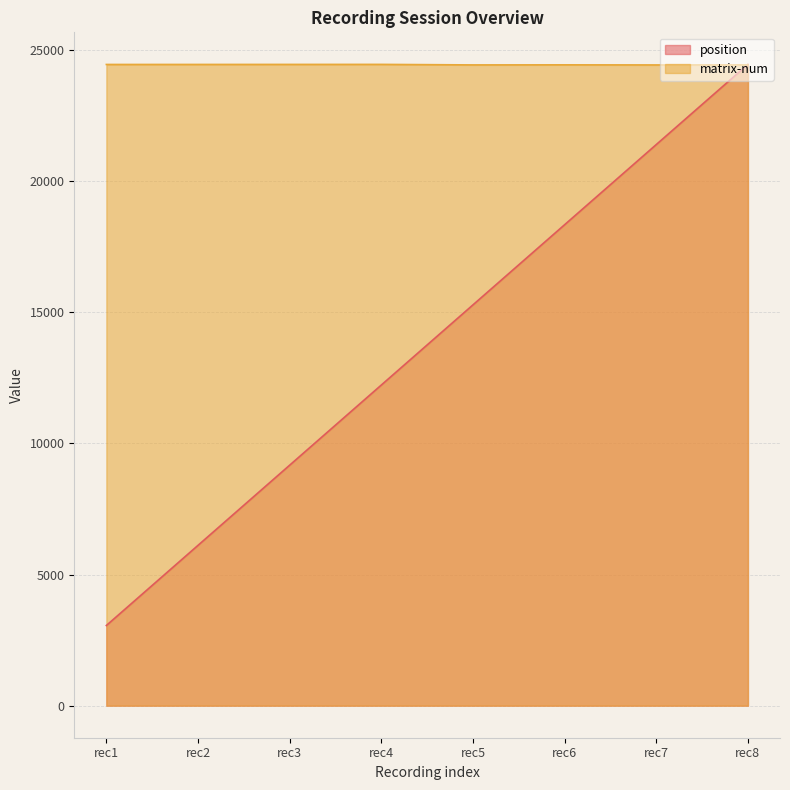

What value does the matrix-num series have at rec7?

24437.0